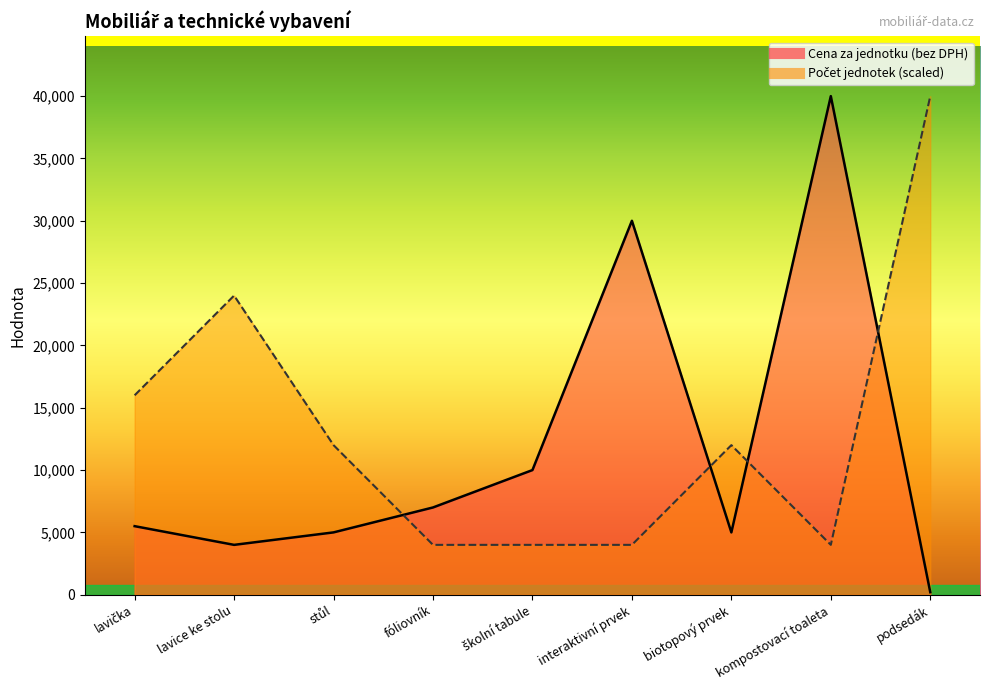

At how many categories does at least one series exceed 36812?

2